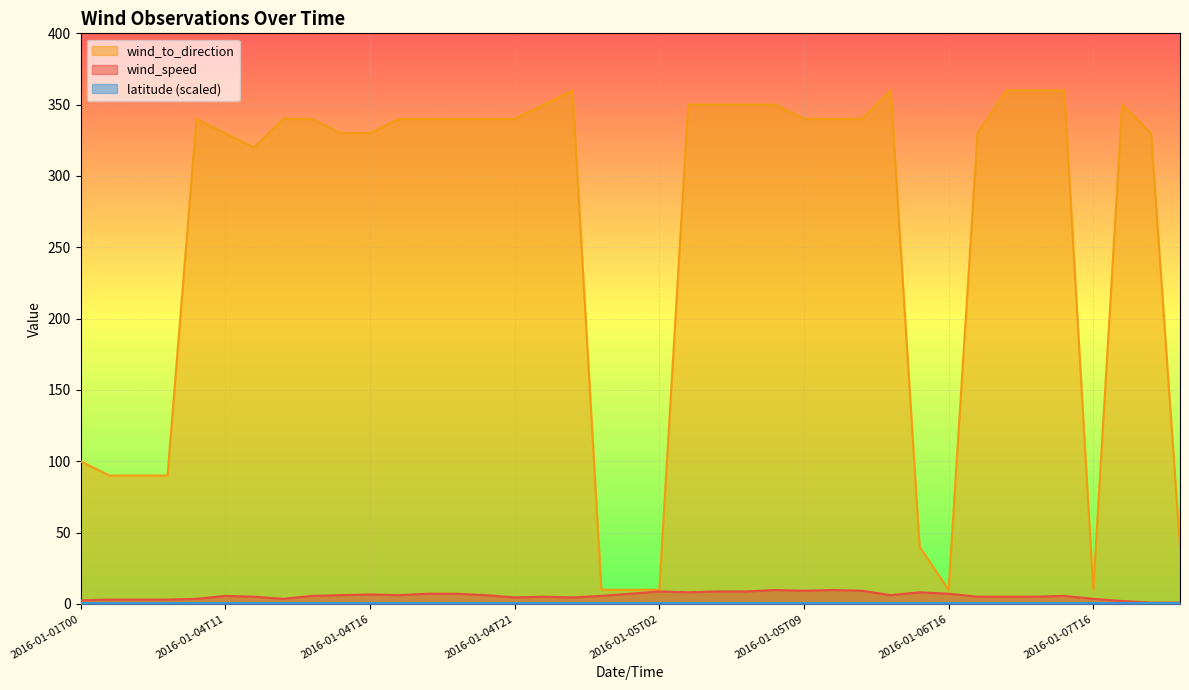

True or false: wind_speed and wind_to_direction intersect in this chart.

False